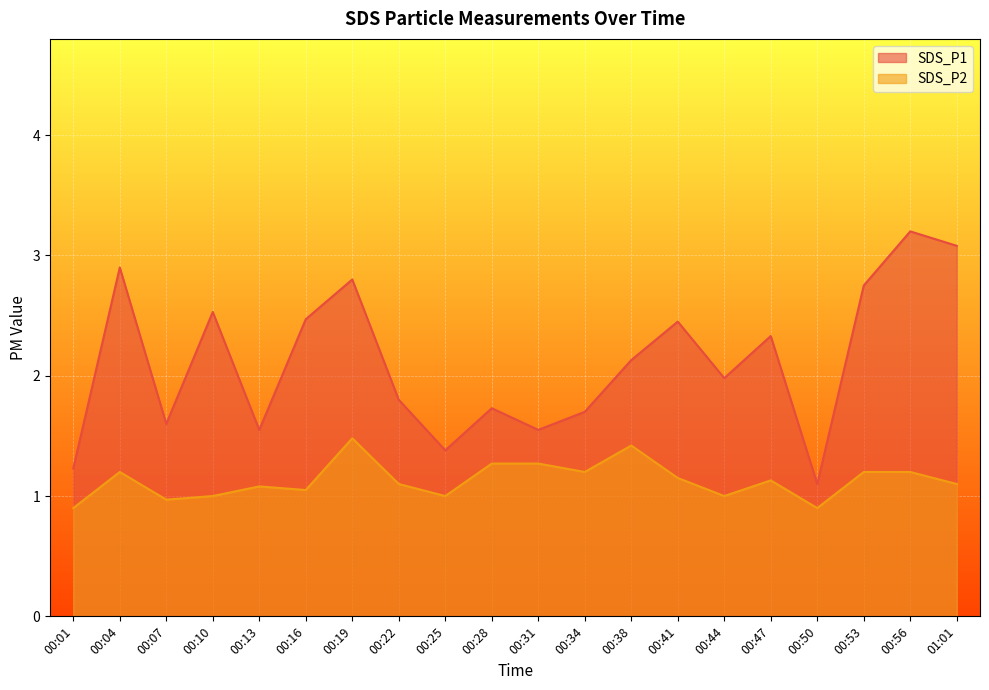

At 00:53, list the series in order from largest to smallest.

SDS_P1, SDS_P2